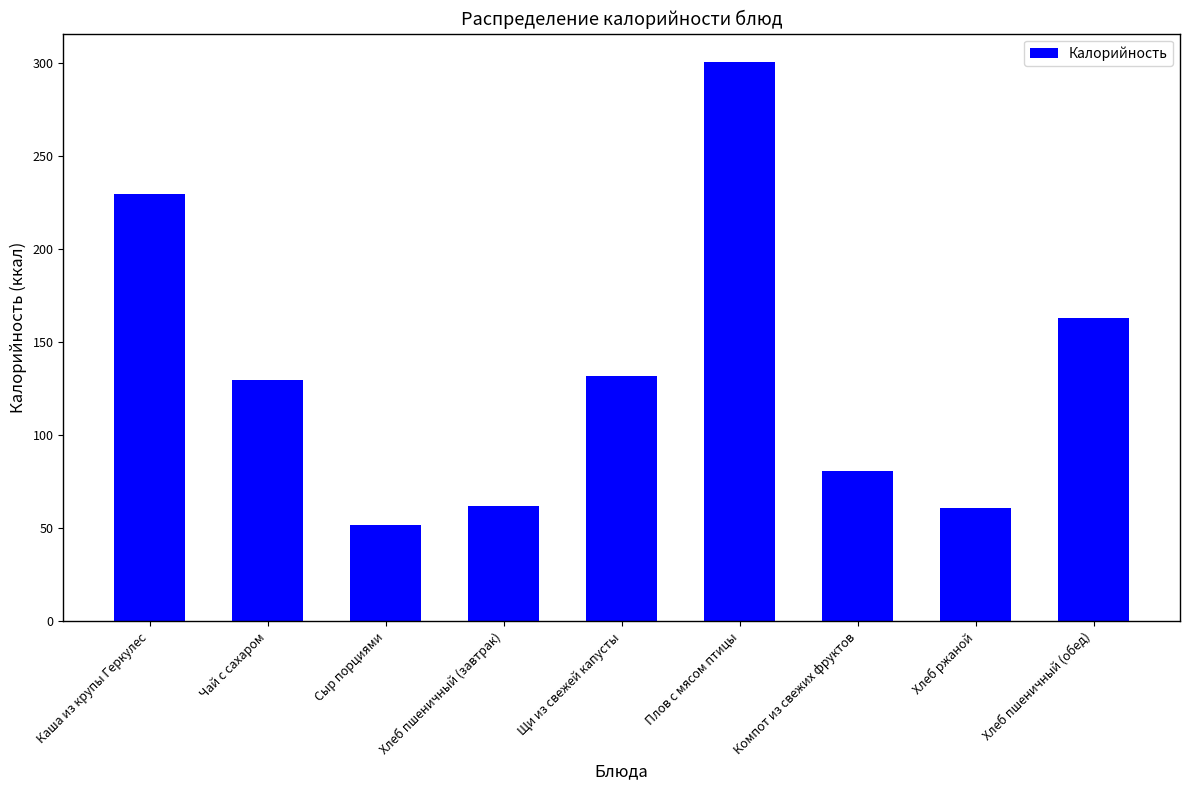

The value at Плов с мясом птицы is 301. True or false?

True